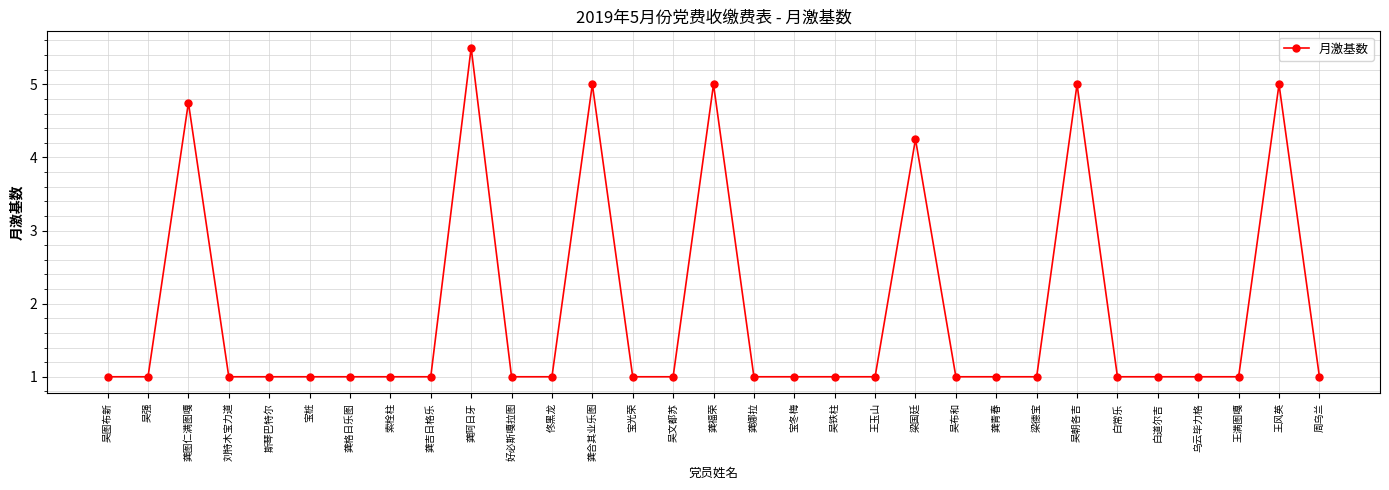

What is the approximate value at 龚福荣?

5.0